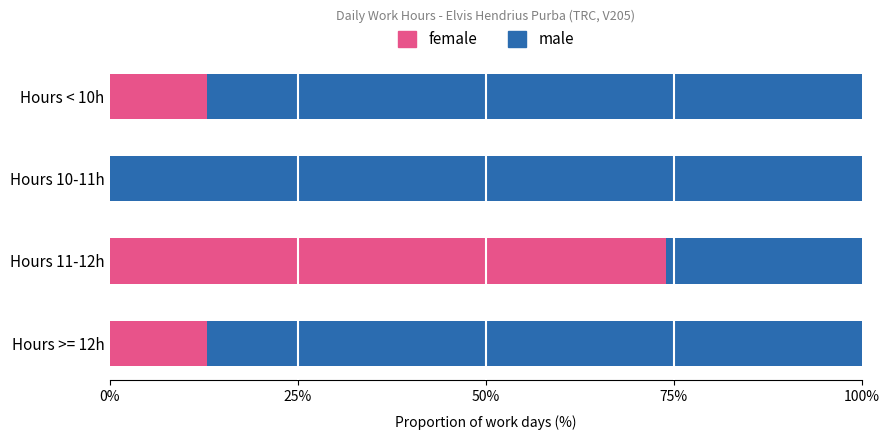

What is the total value across all series at Hours 11-12h?

100.0